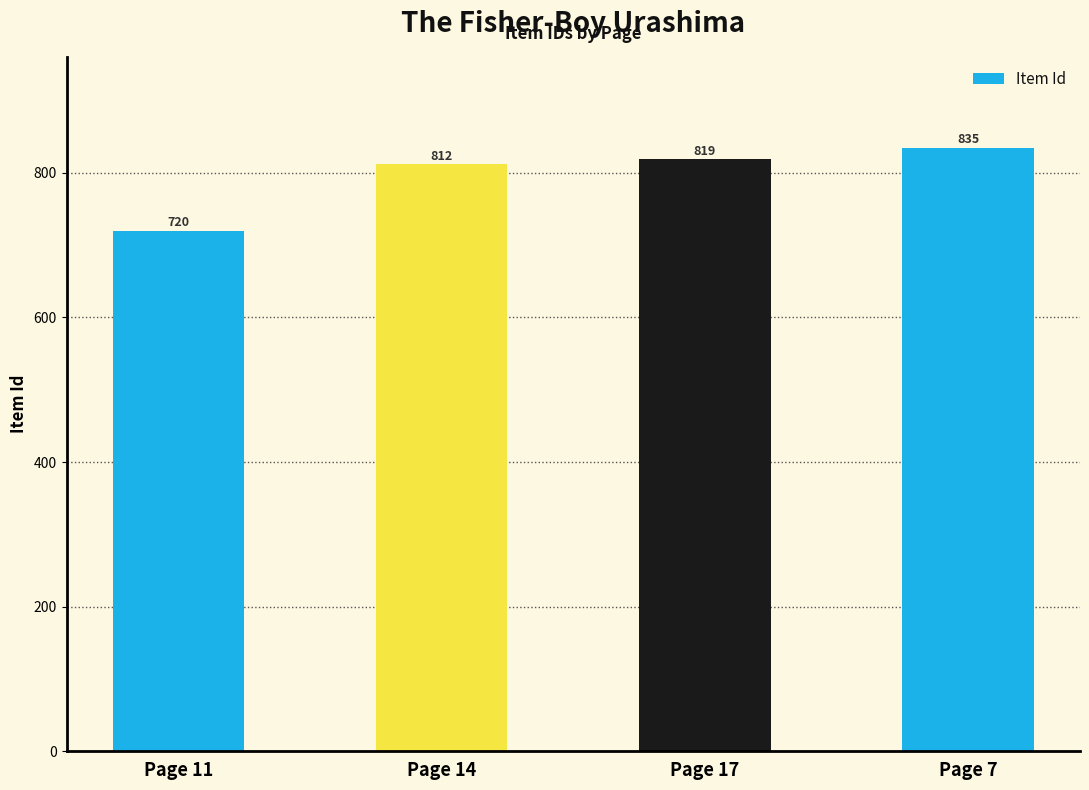

List the labels in order of value, smallest first.

Page 11, Page 14, Page 17, Page 7